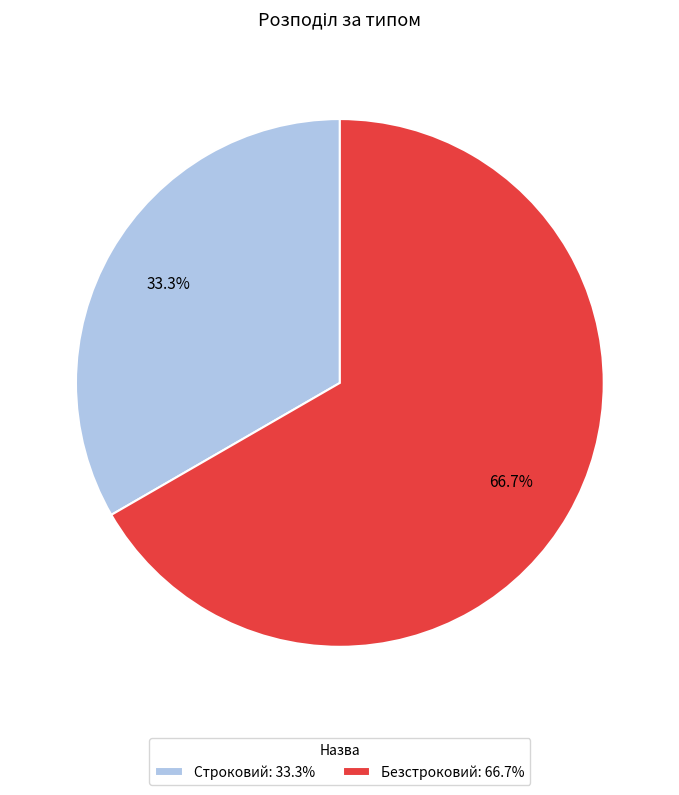

To the nearest percent, what is the average slice percentage?

50%